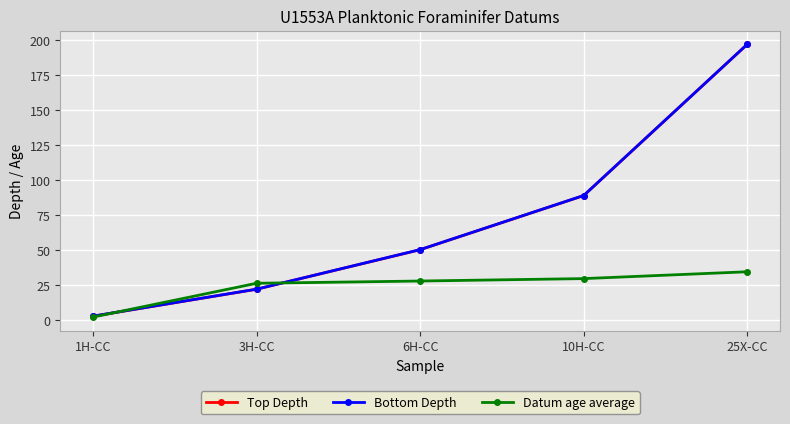

What is the difference between the maximum and minimum values in the Bottom Depth series?

193.8